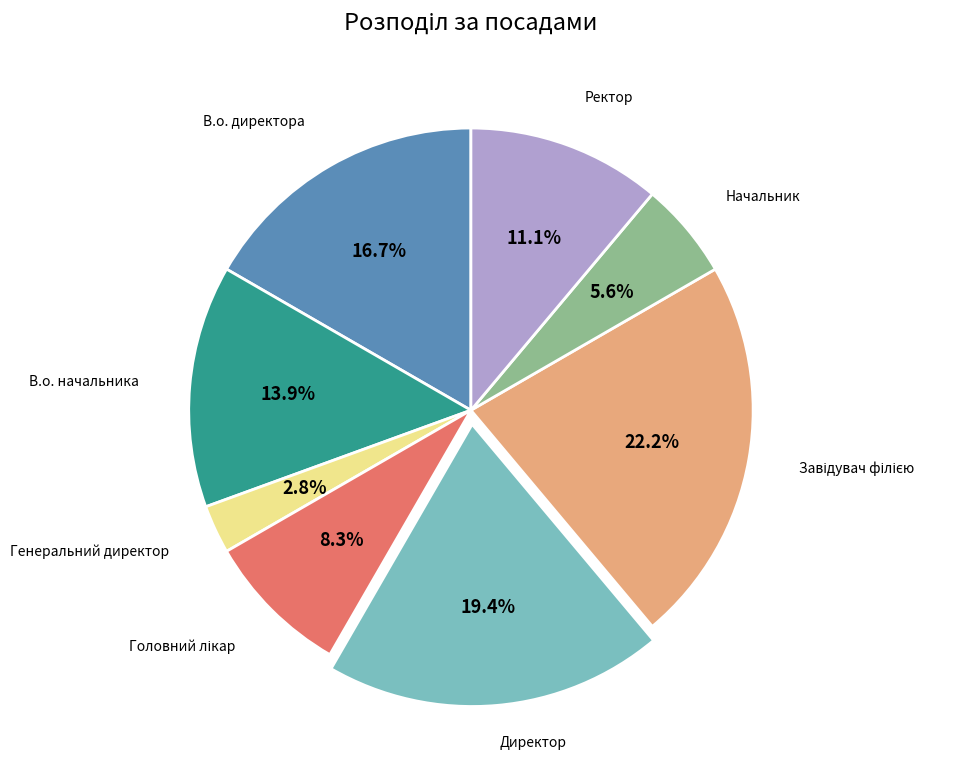

Is there a majority slice in this chart?

No